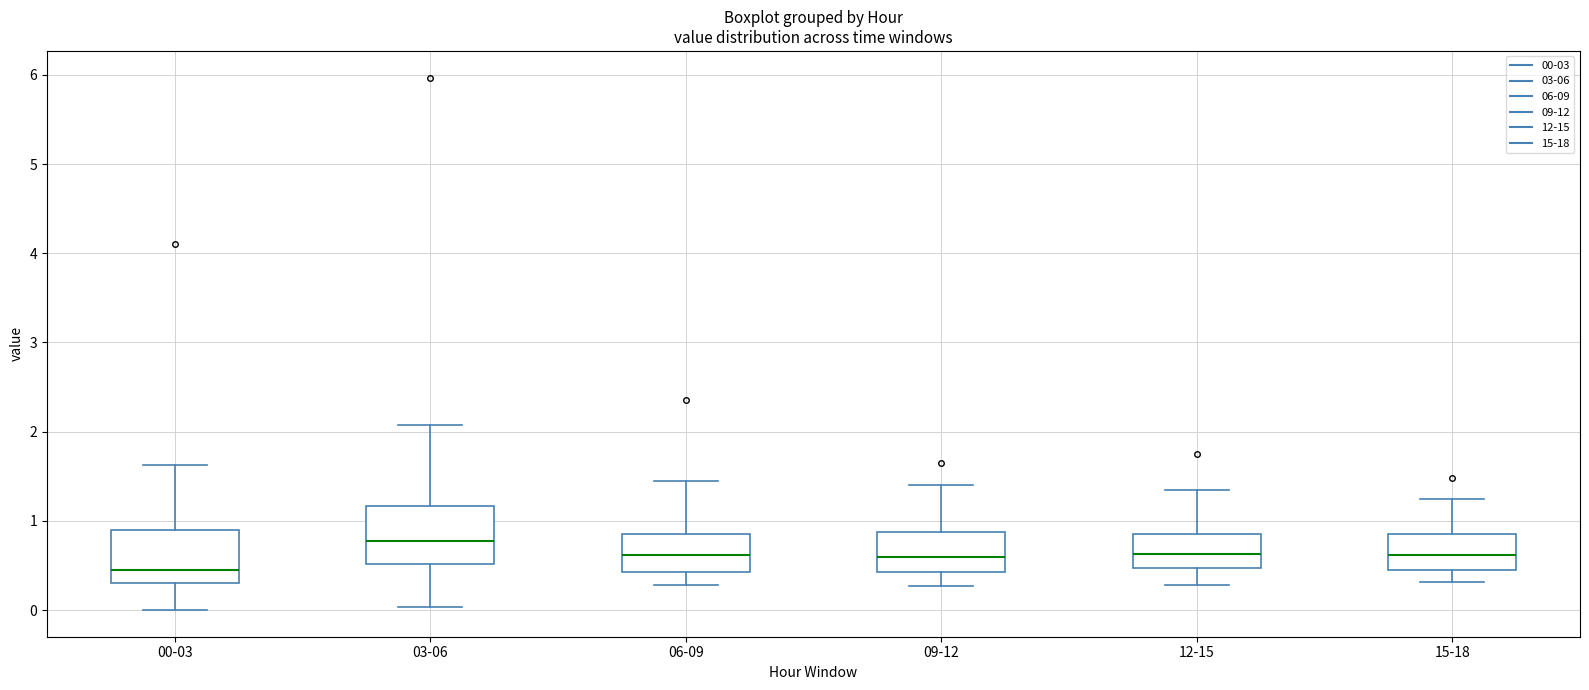

Reading left to right, transcribe this box plot: for each box, give where its median line is, the range the box spans, and where its two whiskers end, as read against the y-axis. The values are not printed on the chart, so give them approximately, as read against the axis.

00-03: median 0.5, box 0.3 to 0.9, whiskers 0.0 to 1.6
03-06: median 0.8, box 0.5 to 1.2, whiskers 0.0 to 2.1
06-09: median 0.6, box 0.4 to 0.9, whiskers 0.3 to 1.5
09-12: median 0.6, box 0.4 to 0.9, whiskers 0.3 to 1.4
12-15: median 0.6, box 0.5 to 0.9, whiskers 0.3 to 1.4
15-18: median 0.6, box 0.5 to 0.9, whiskers 0.3 to 1.3